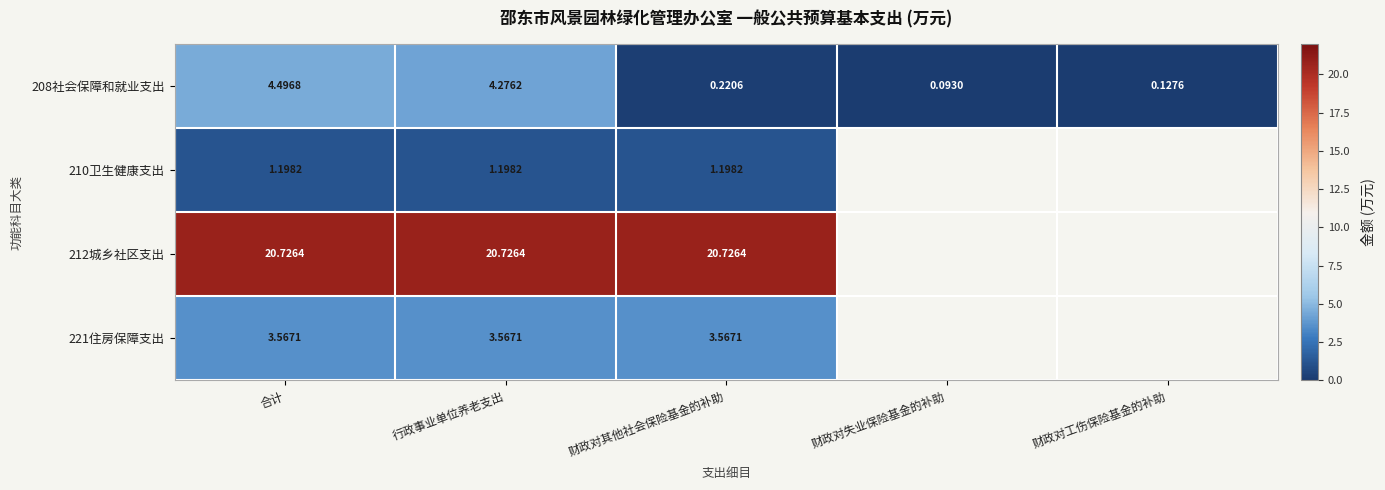

Which has a higher value, 财政对其他社会保险基金的补助 or 财政对失业保险基金的补助?

财政对其他社会保险基金的补助